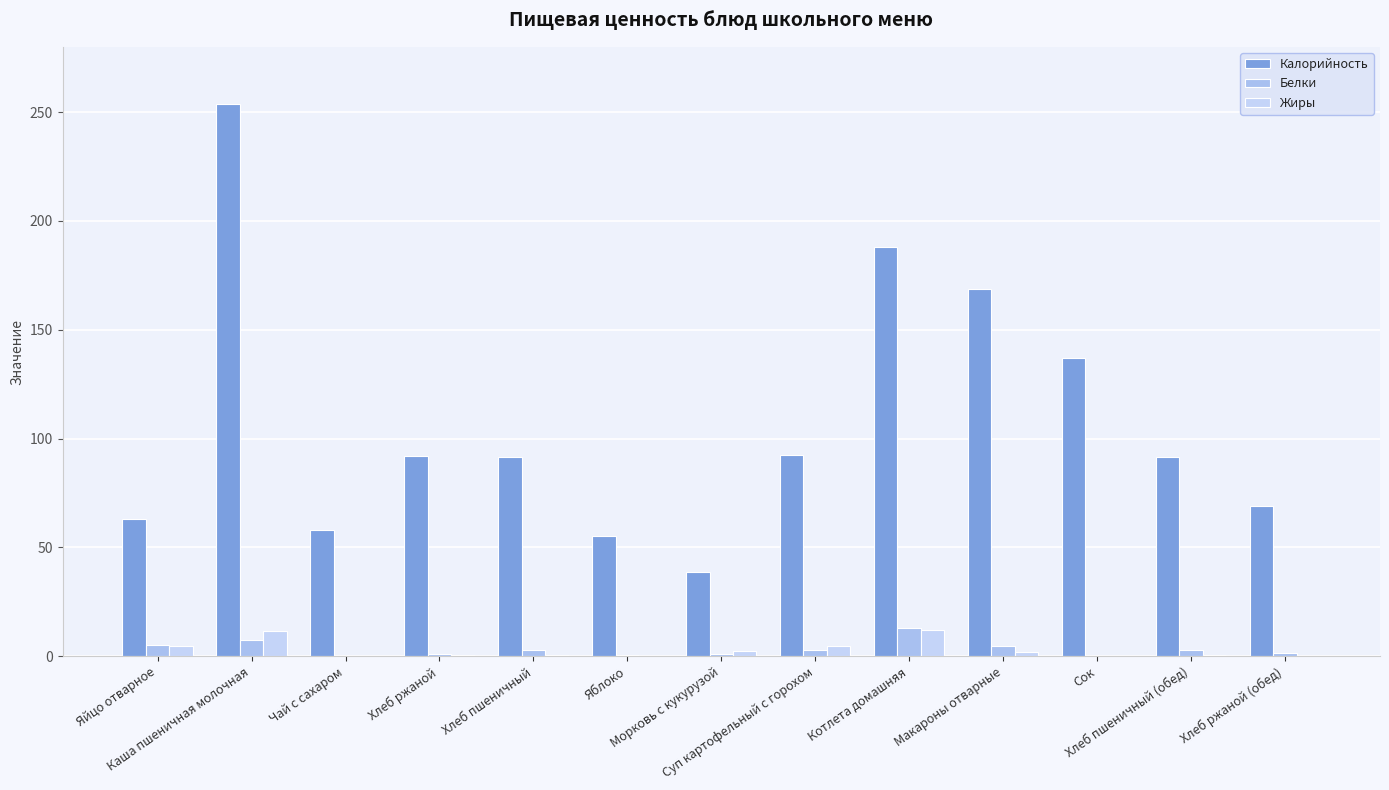

How many groups of bars are there?

13